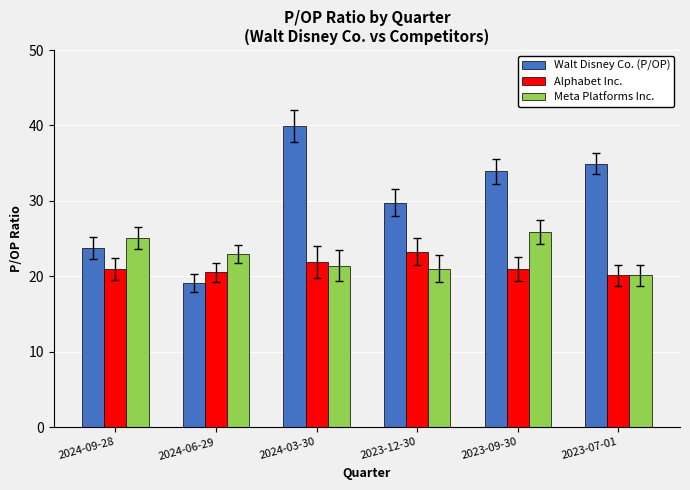

Read the Walt Disney Co. (P/OP) value at 2023-12-30.

29.8